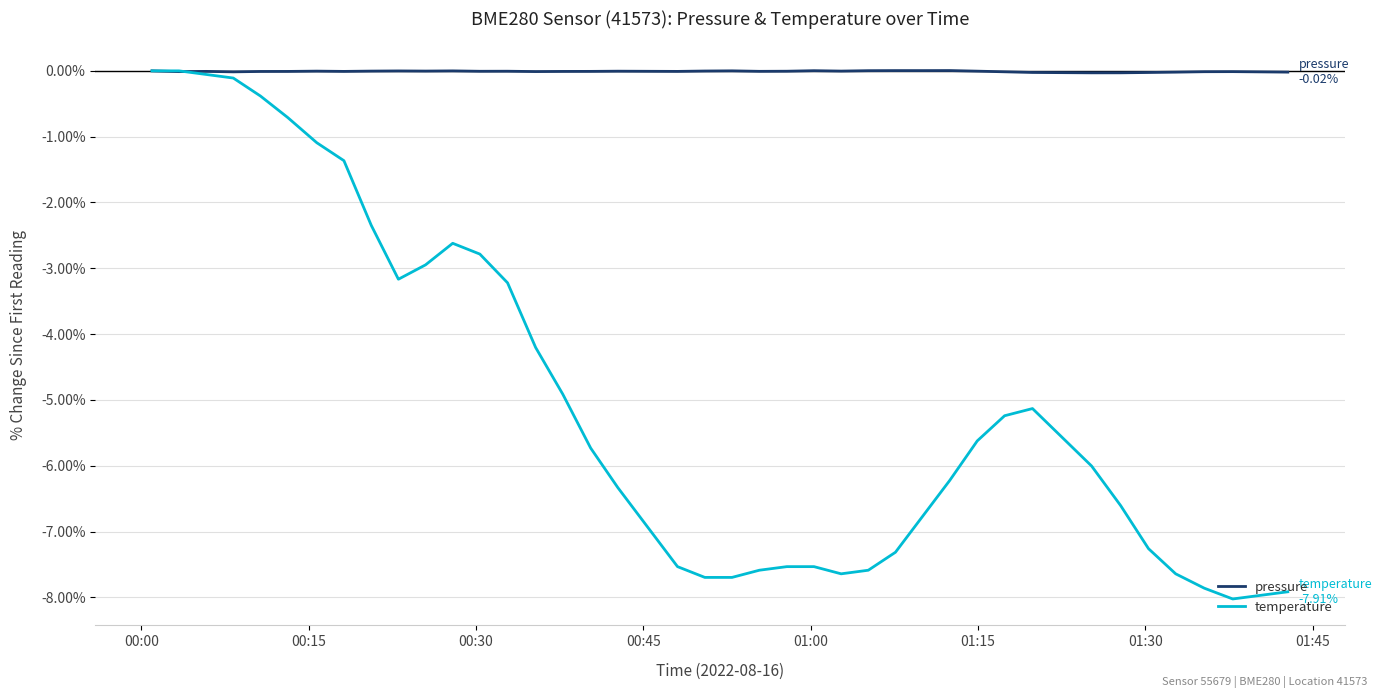

Rank the series by their average value, from lowest to highest.

temperature, pressure